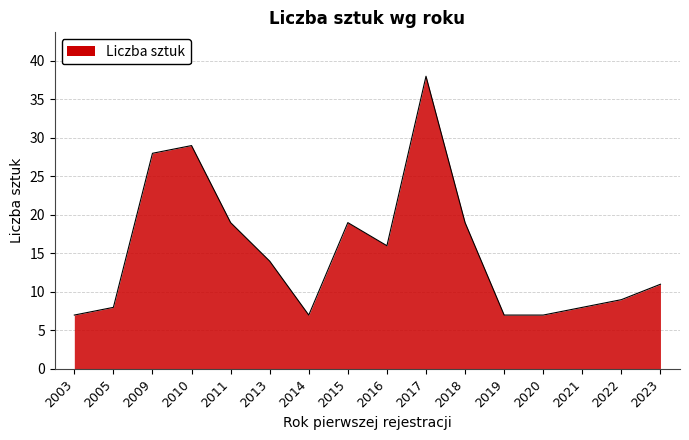

What is the change in value from 2009 to 2022?

-19